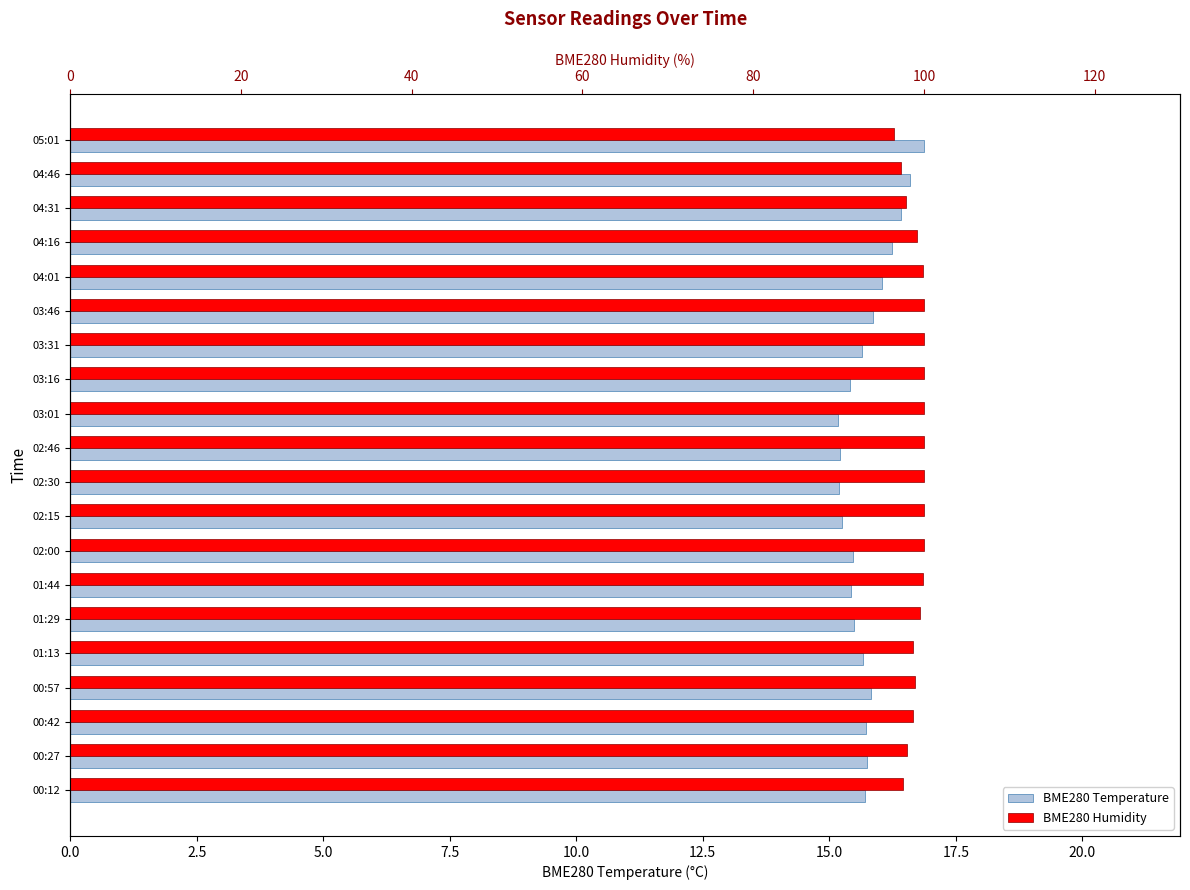

At 03:31, list the series in order from largest to smallest.

BME280 Humidity, BME280 Temperature